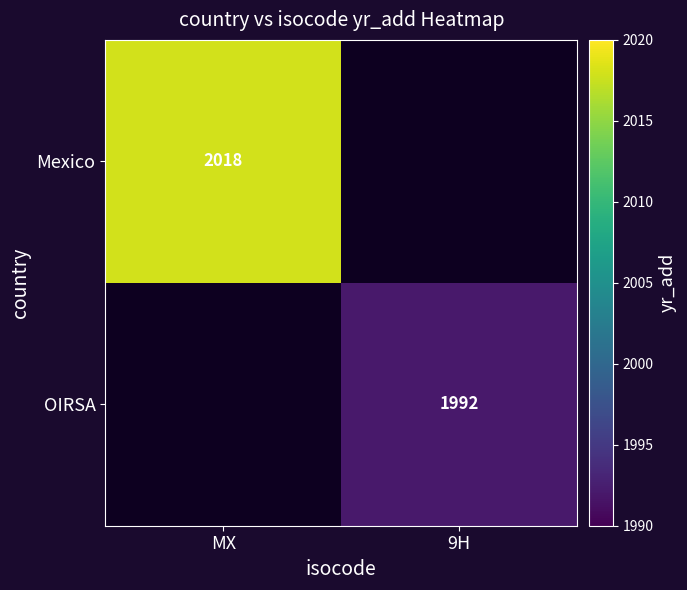

What is the maximum value shown in the chart?

2018.0